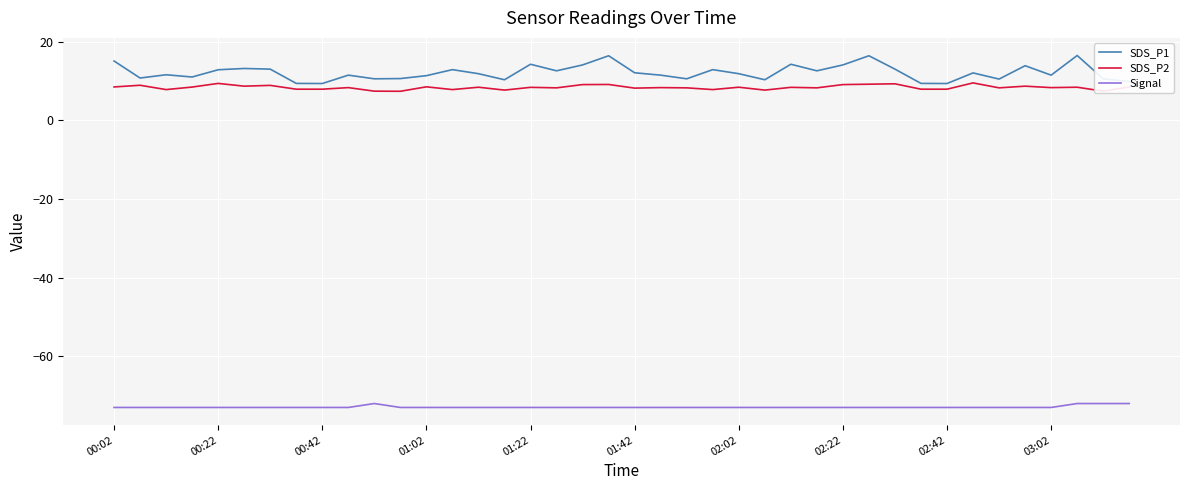

Rank the series by their maximum value, from lowest to highest.

Signal, SDS_P2, SDS_P1